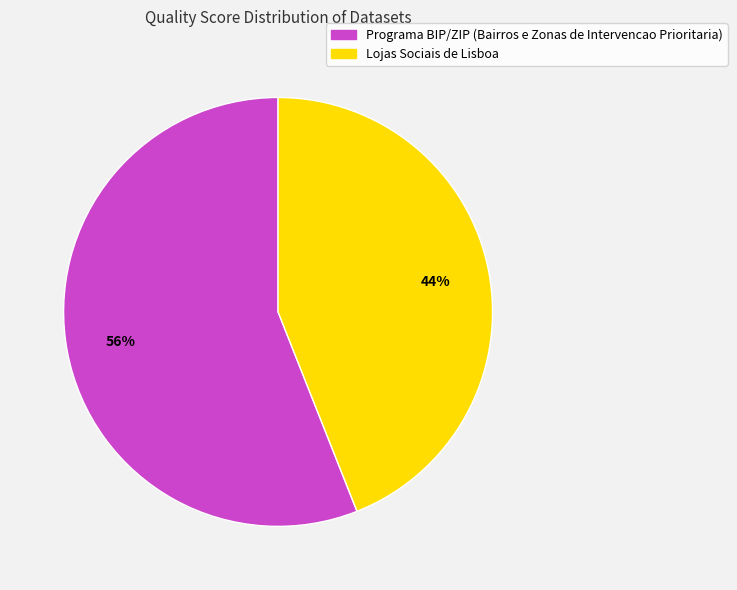

To the nearest percent, what portion does Lojas Sociais de Lisboa represent?

44%